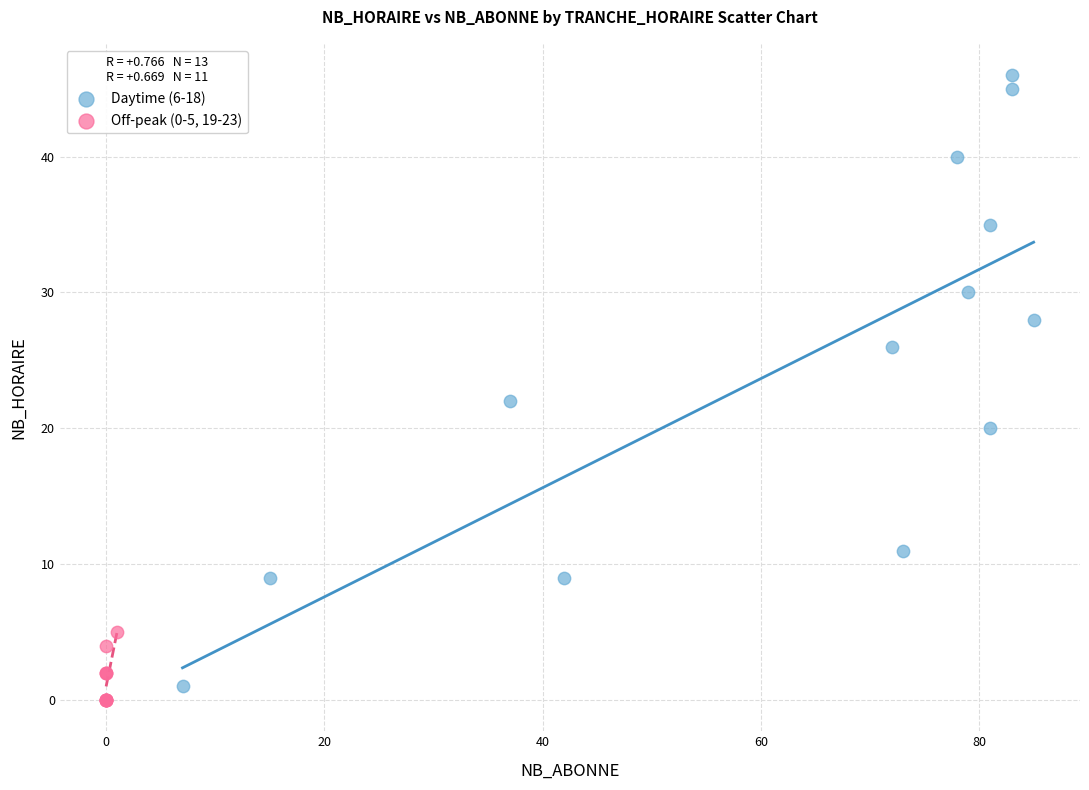

Which series contains the highest Y value?

Daytime (6-18)